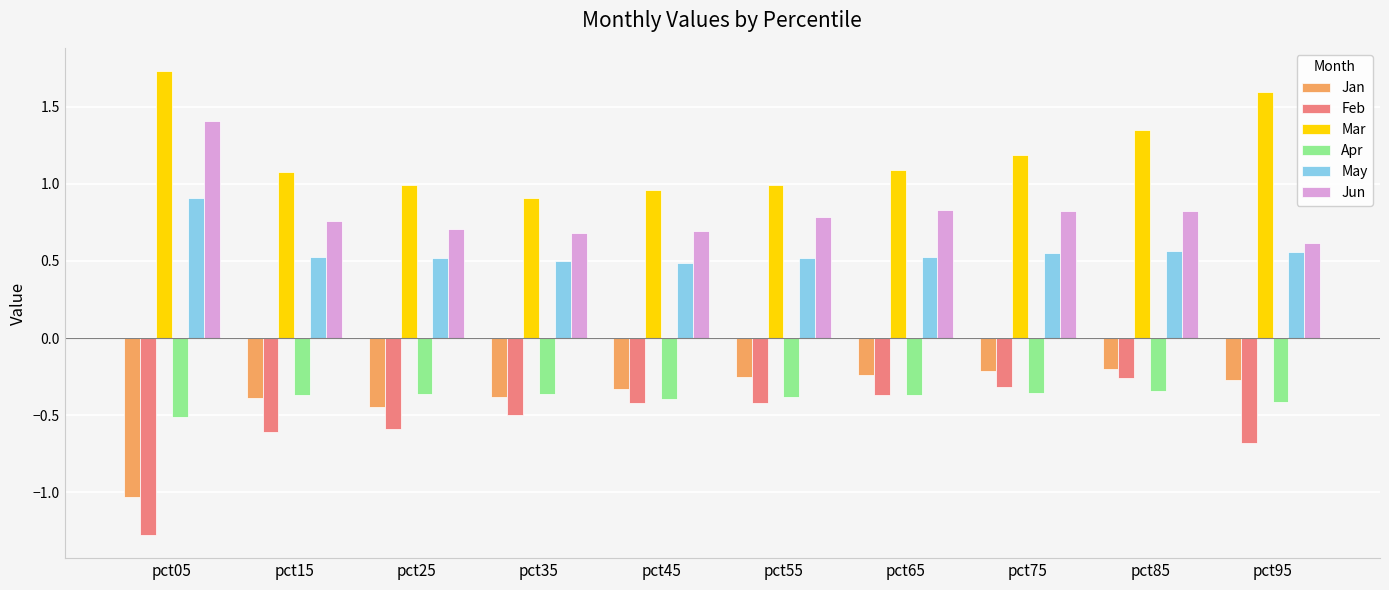

List the series in order of their peak value, lowest first.

Apr, Feb, Jan, May, Jun, Mar